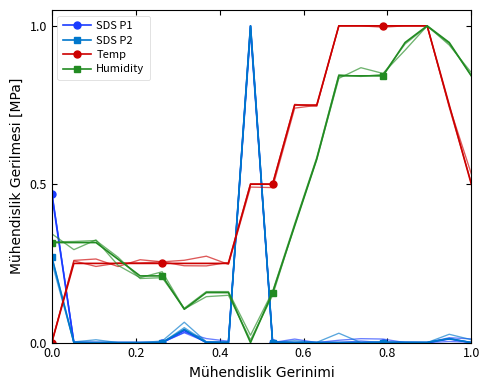

What is the maximum value for Humidity?

1.0